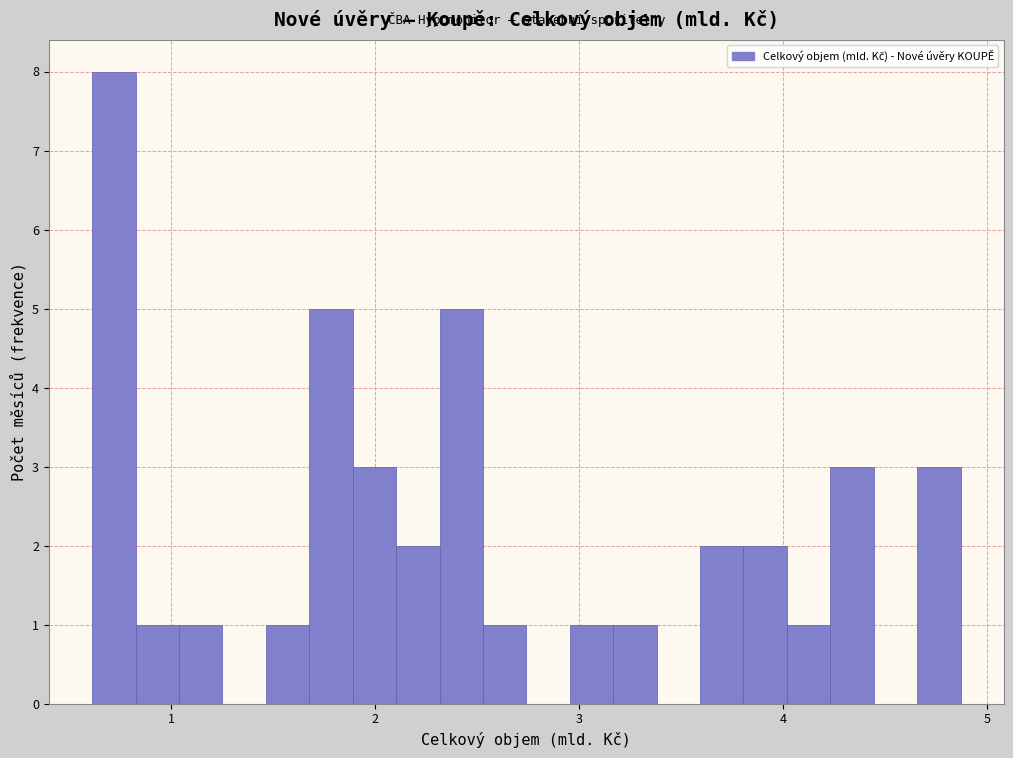

Around what value on the x-axis is the tallest bar? Give the approximate position of its centre, as read against the axis.

0.7